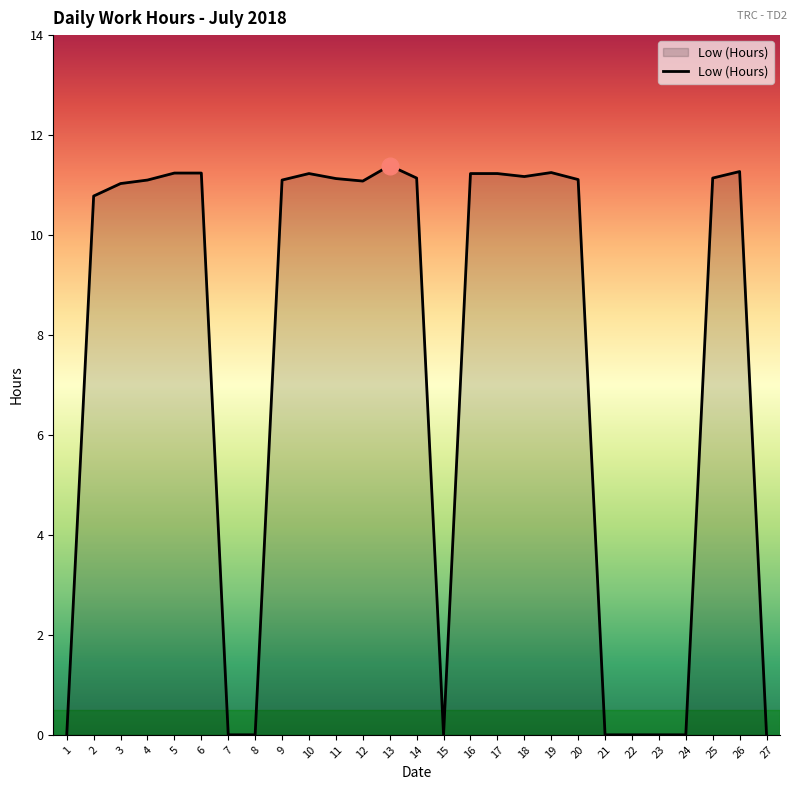

How many categories are shown in the chart?

27